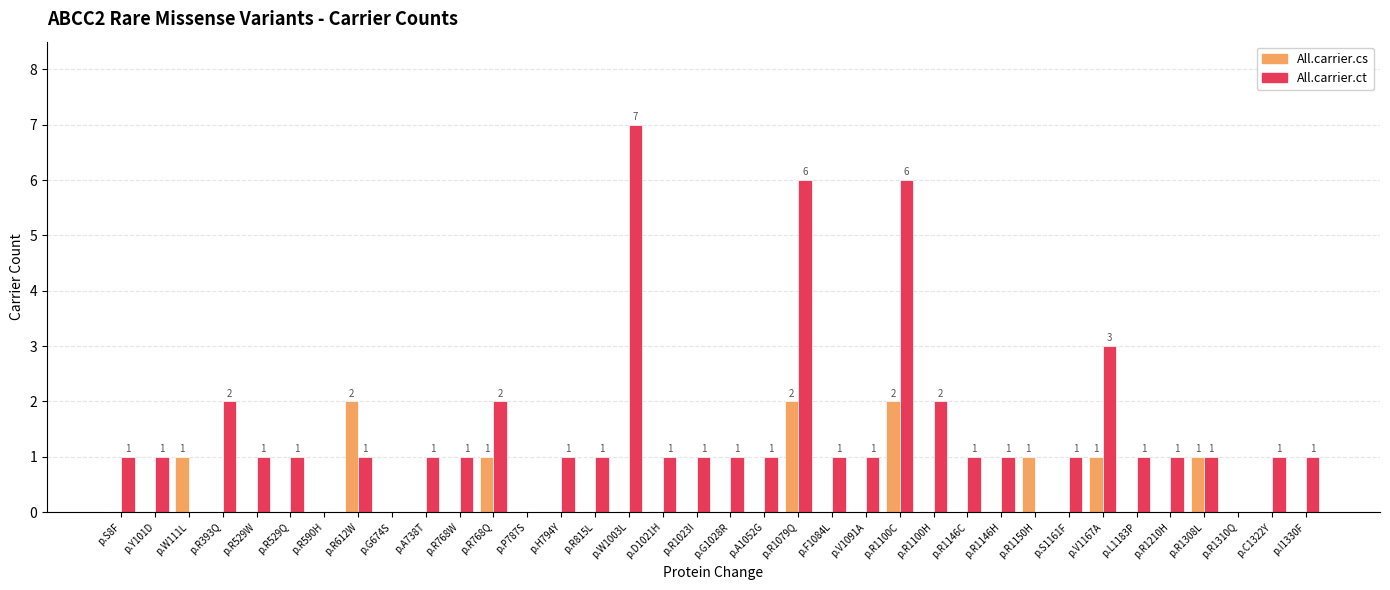

How many series are shown in this chart?

2